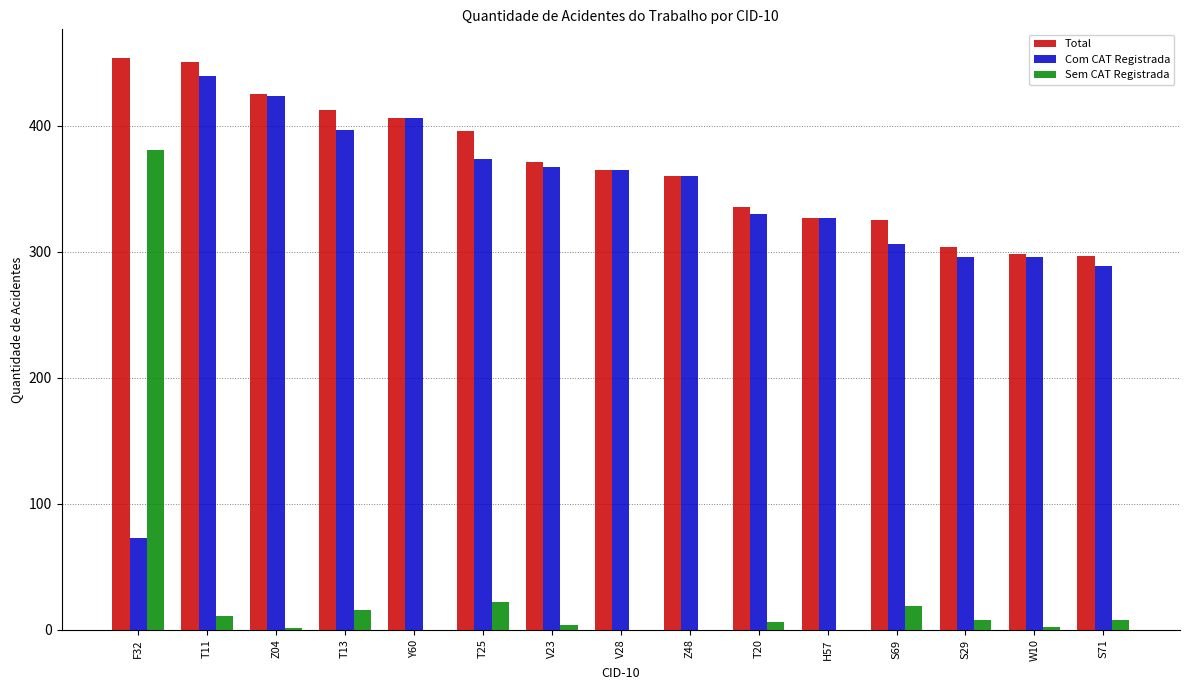

What is the highest value of the Total series?

454